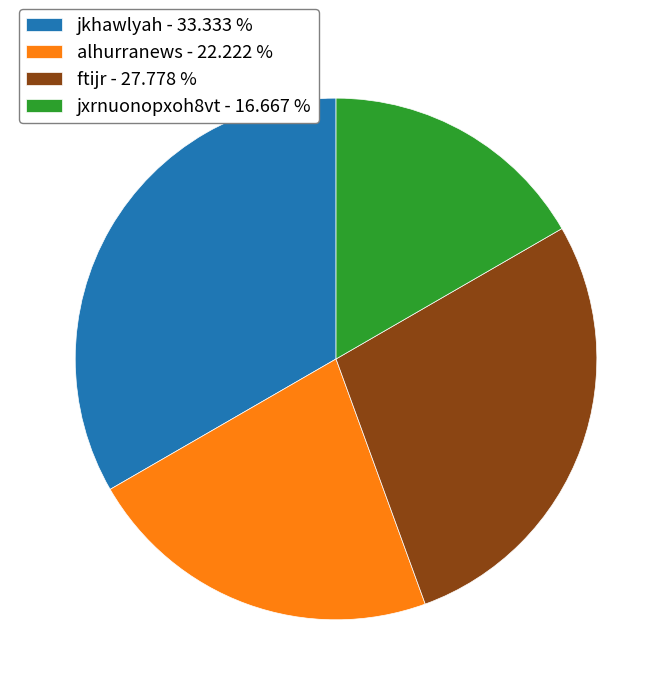

What is the ratio of the value at jkhawlyah to the value at jxrnuonopxoh8vt?

2.0